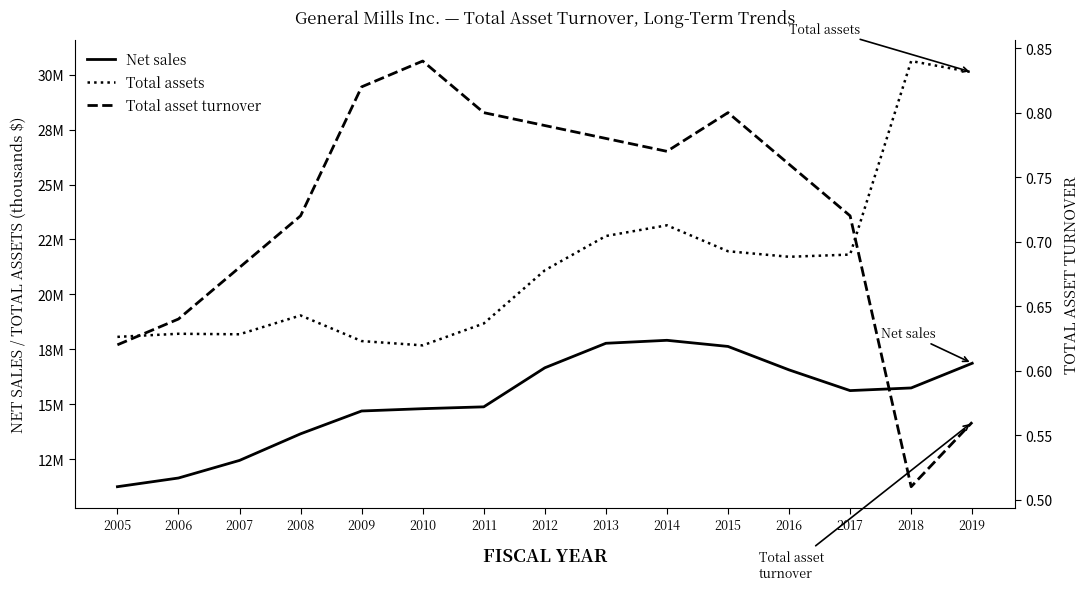

In Total assets, how many points are higher than both neighbors (excluding endpoints)?

4